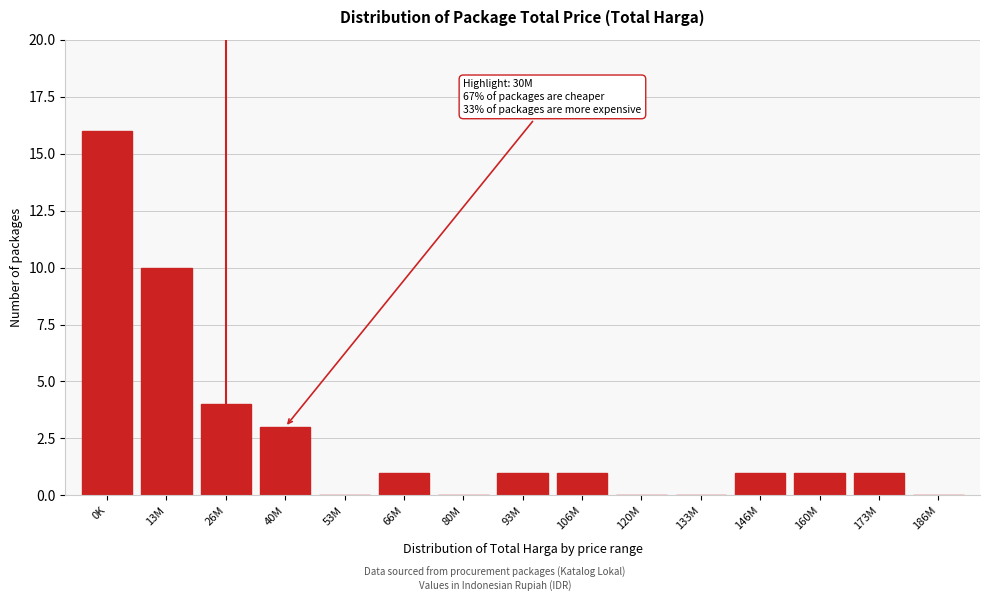

Reading left to right, list all the values displayed in this chart.

0K=16	13M=10	26M=4	40M=3	53M=0	66M=1	80M=0	93M=1	106M=1	120M=0	133M=0	146M=1	160M=1	173M=1	186M=0